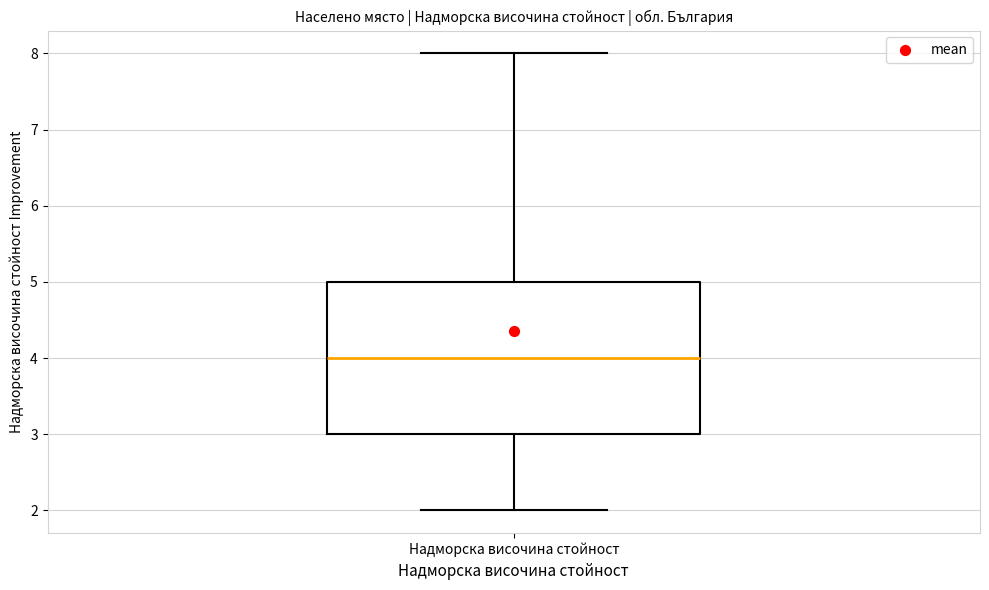

Where is the upper edge of the box for Надморска височина стойност on the y-axis? The values are not printed on the chart, so give them approximately, as read against the axis.

5